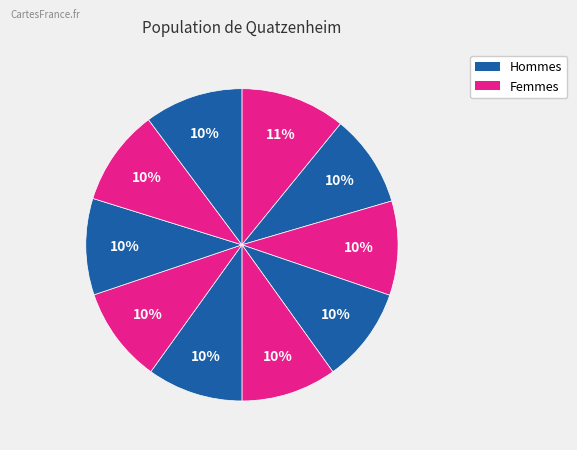

How many slices are in this pie chart?

10